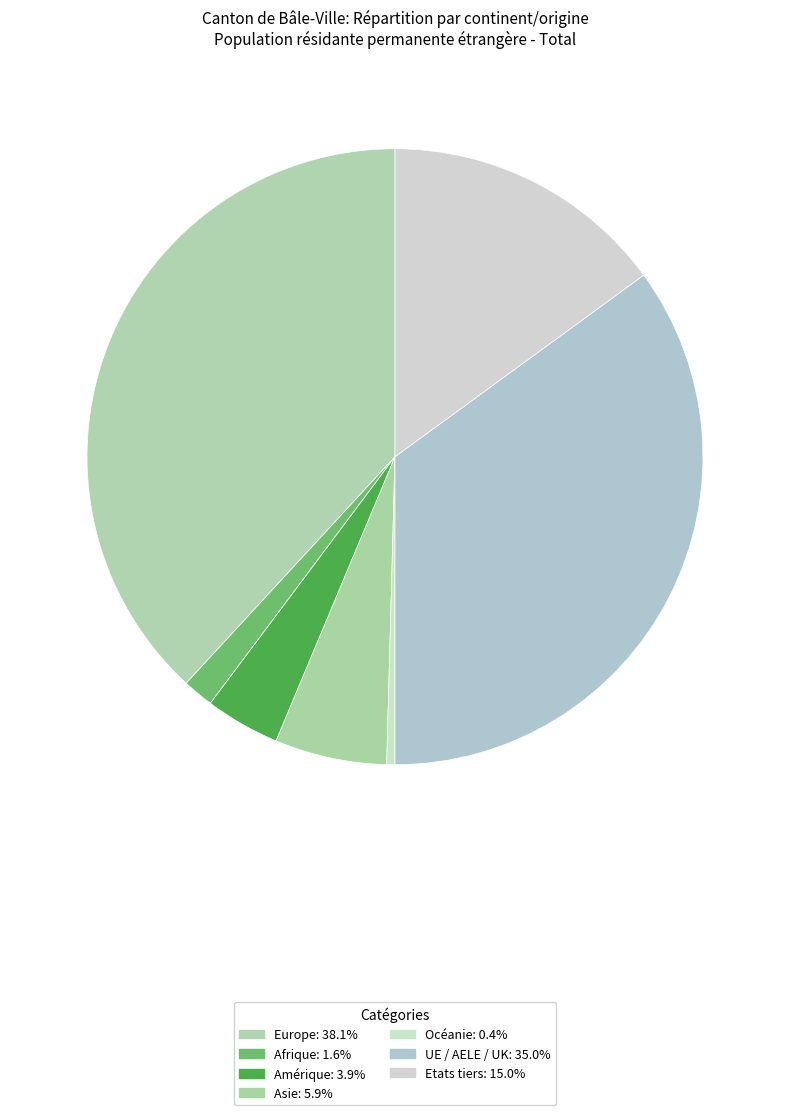

What percentage is NOT represented by Europe?

61.9%